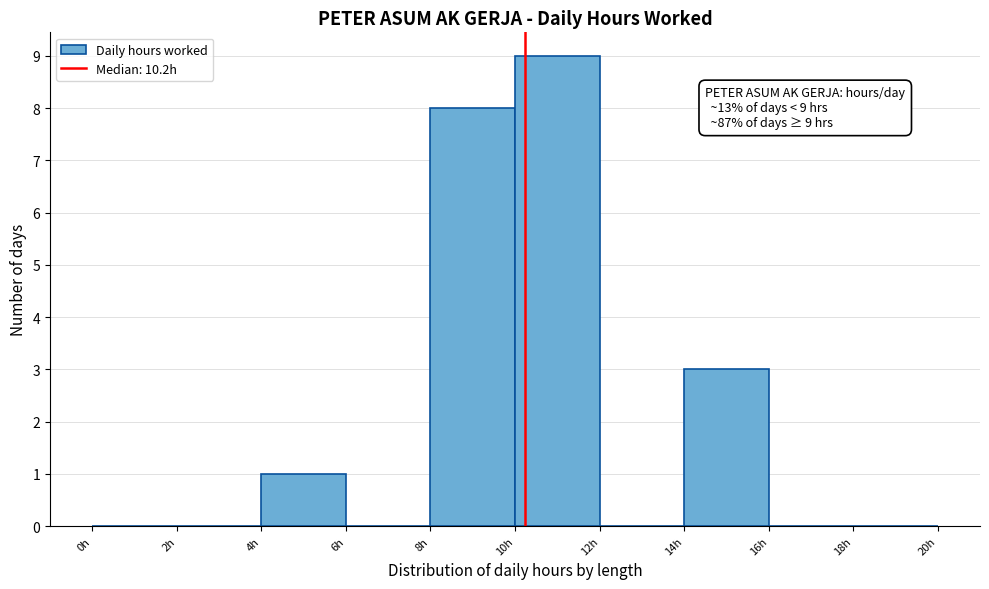

Which range on the x-axis has the tallest bar?

10 to 12